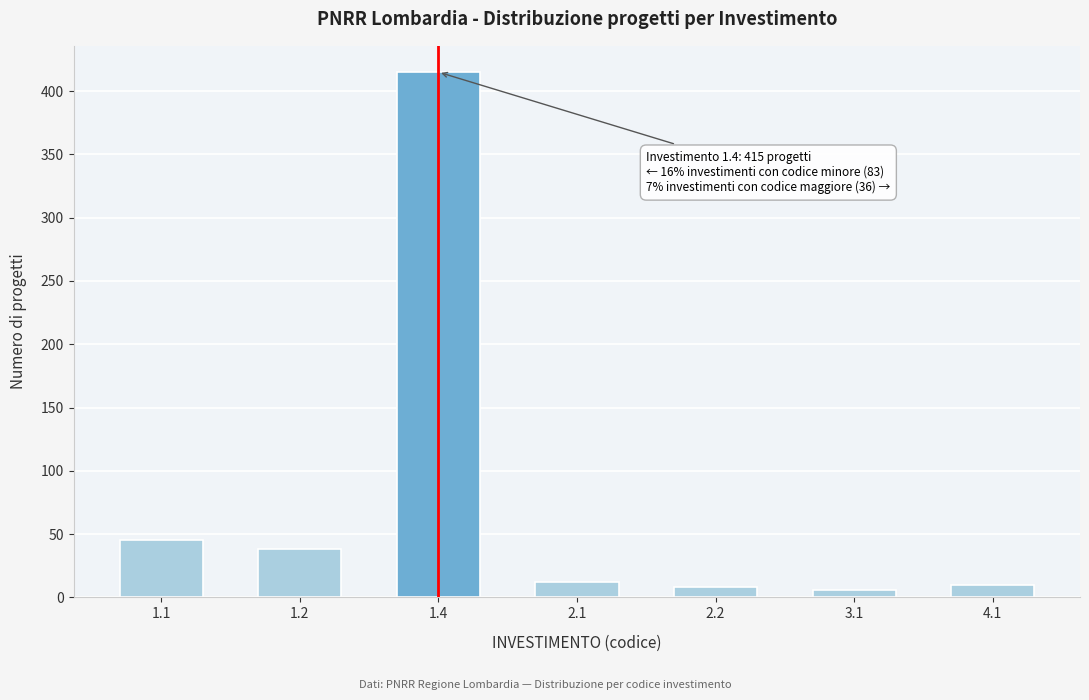

Reading left to right, list all the values displayed in this chart.

1.1=45	1.2=38	1.4=415	2.1=12	2.2=8	3.1=6	4.1=10